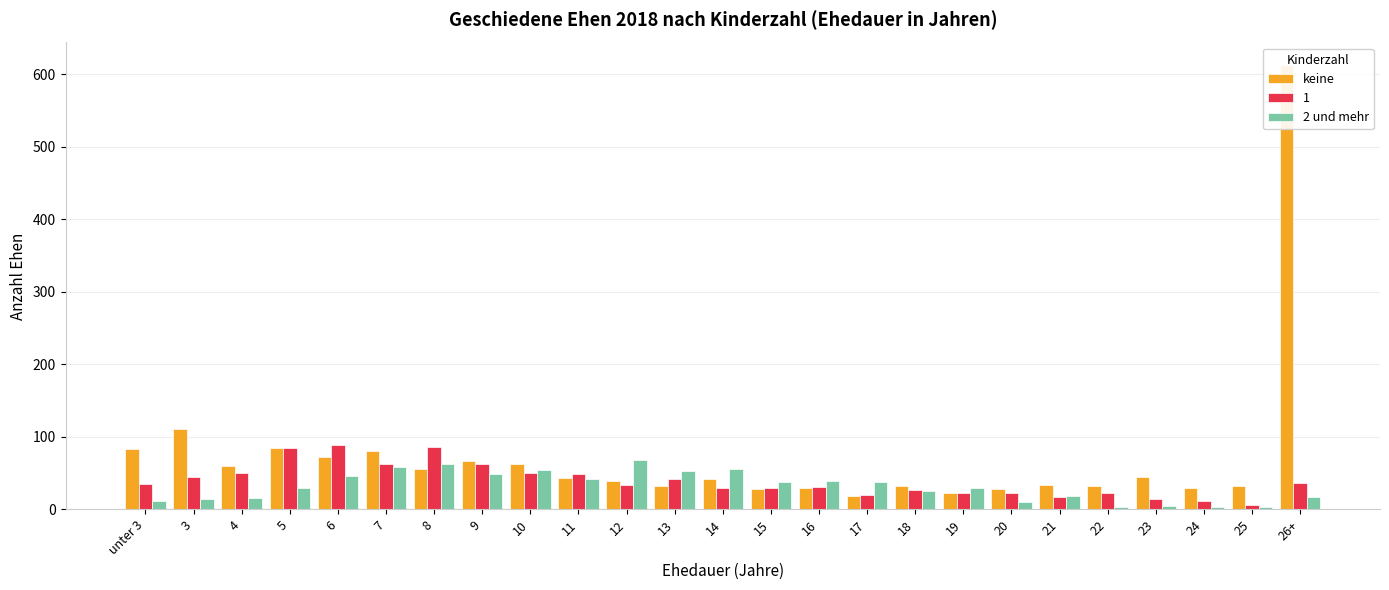

Which series has the largest range (max minus min)?

keine